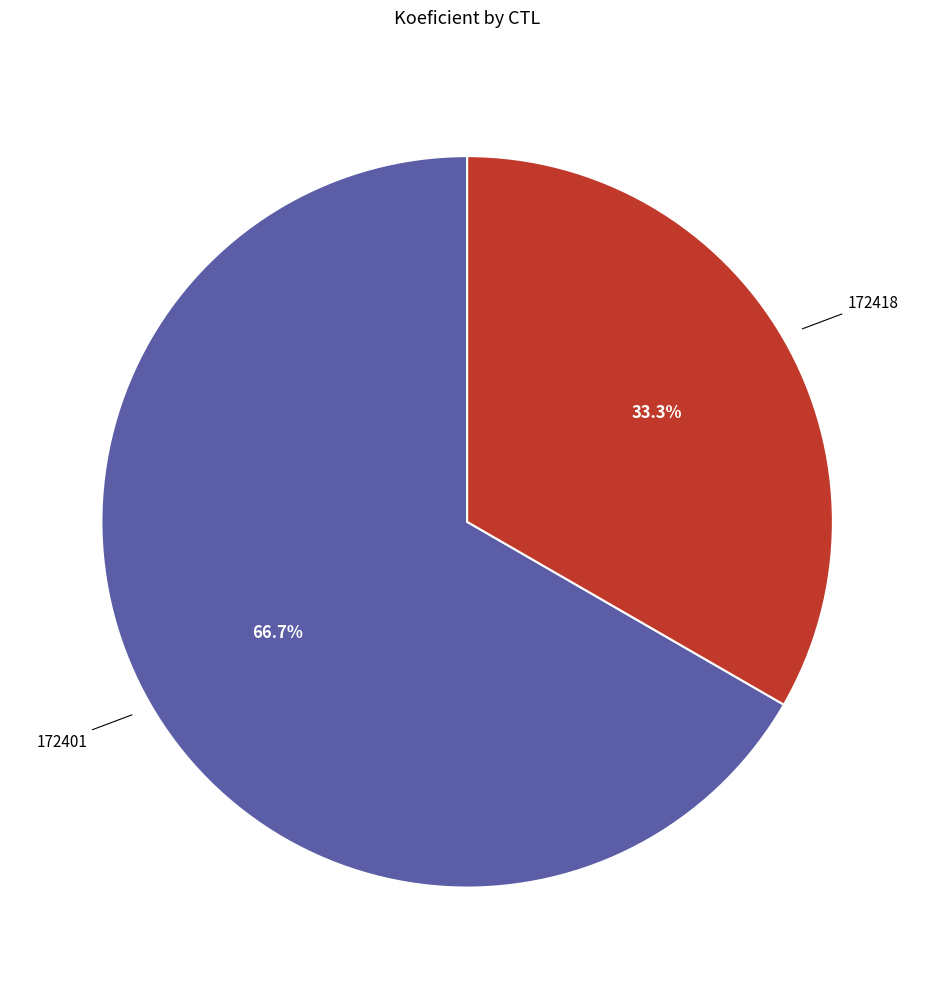

Is there a majority slice in this chart?

Yes